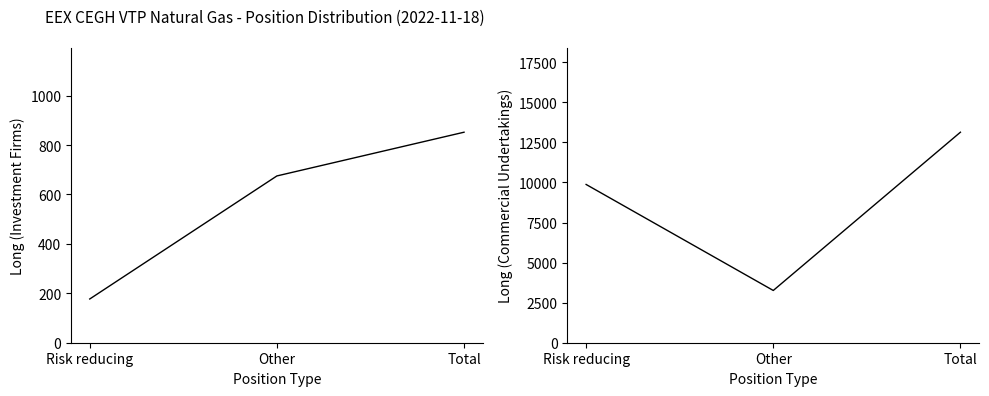

Reading left to right, what are all the values shown in this chart?

Long (Investment Firms): Risk reducing=177	Other=675	Total=852
Long (Commercial Undertakings): Risk reducing=9874	Other=3260	Total=13134